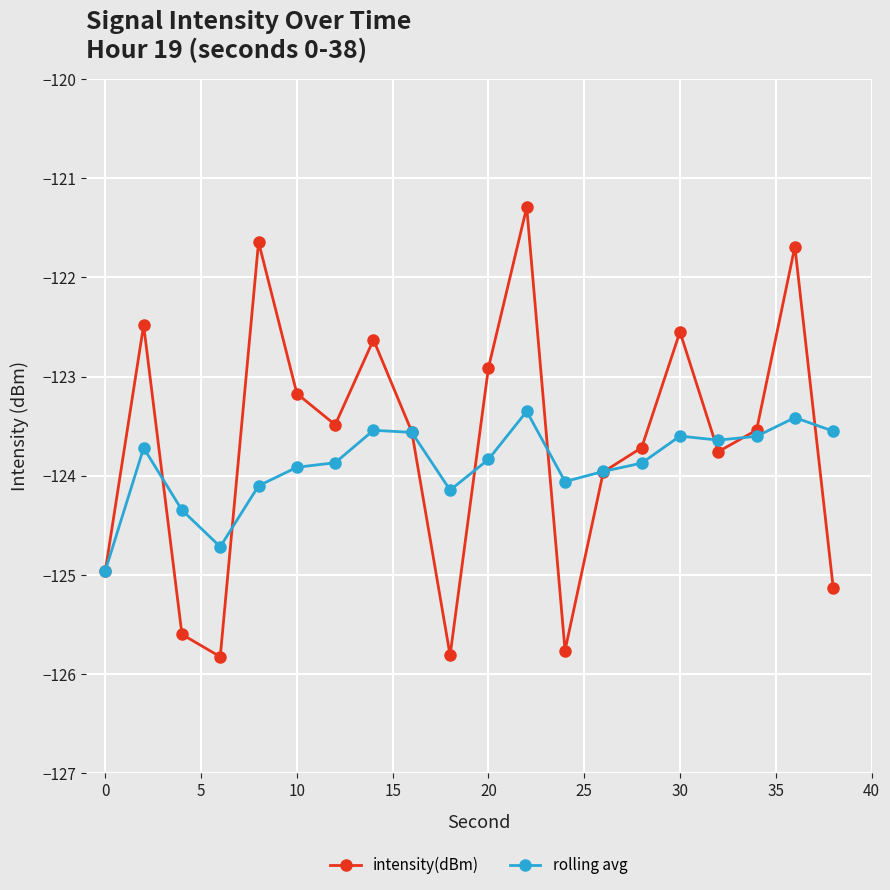

At how many categories does at least one series exceed -123?

7